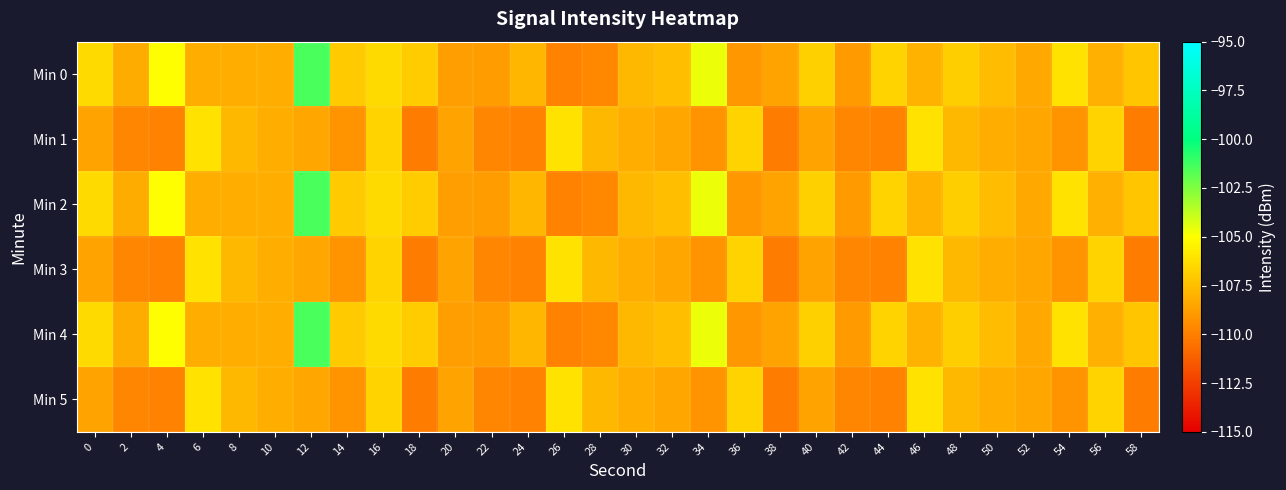

Which series has the largest total across all categories?

Min 0